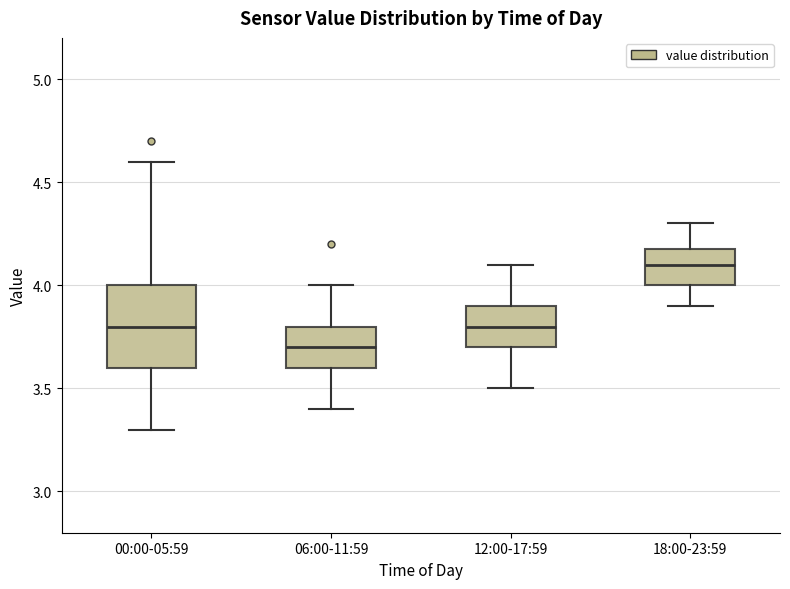

Where does the lower whisker of the box for 18:00-23:59 end on the y-axis? The values are not printed on the chart, so give them approximately, as read against the axis.

3.9